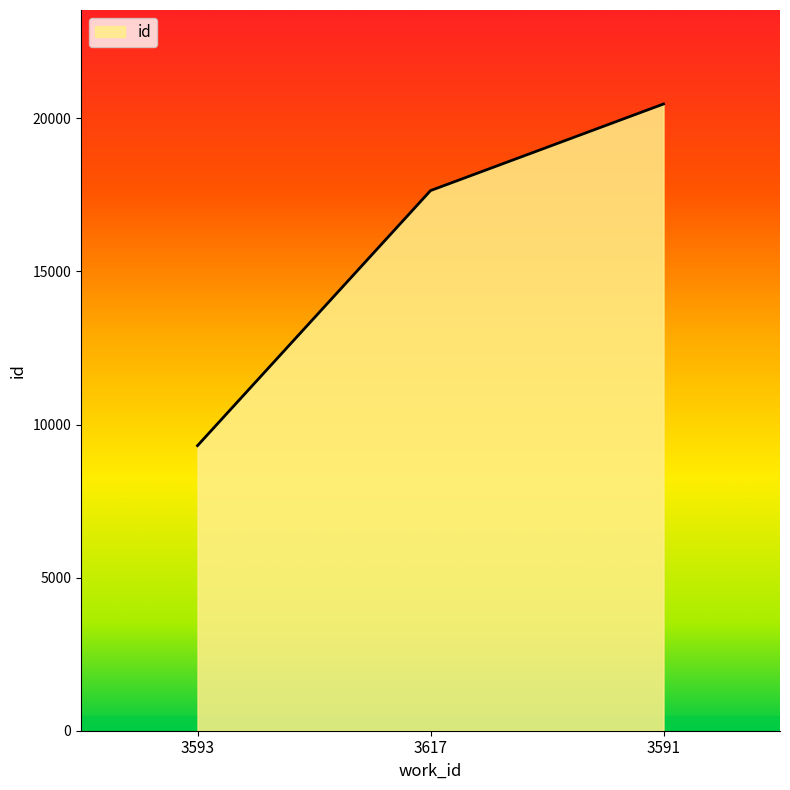

What is the change in value from 3593 to 3591?

+11157